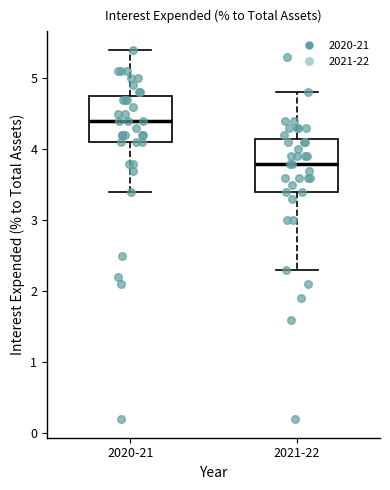

Which box has the highest median line?

2020-21